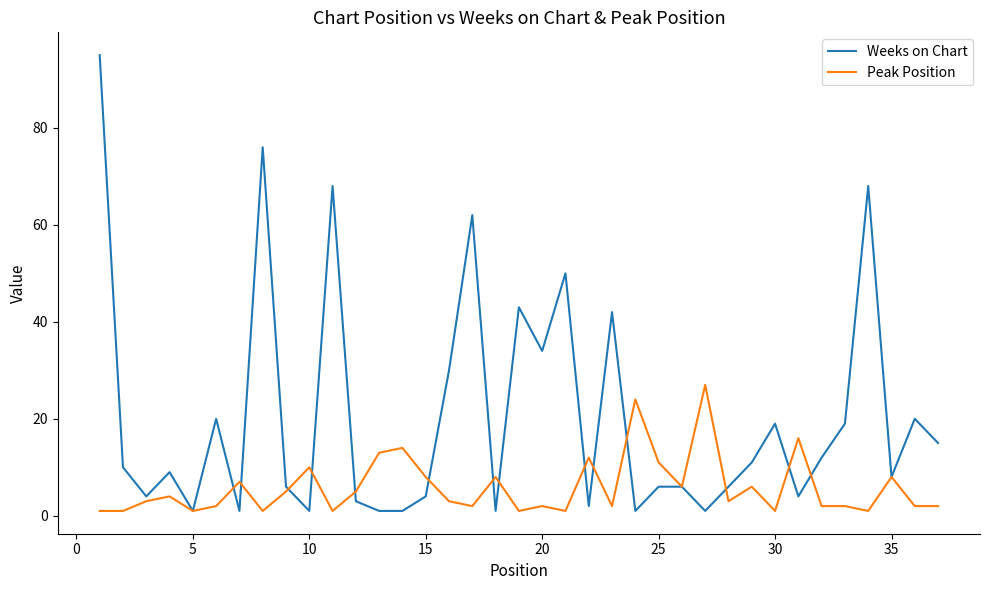

Reading left to right, what are all the values shown in this chart?

Weeks on Chart: 95	10	4	9	1	20	1	76	6	1	68	3	1	1	4	30	62	1	43	34	50	2	42	1	6	6	1	6	11	19	4	12	19	68	8	20	15
Peak Position: 1	1	3	4	1	2	7	1	5	10	1	5	13	14	8	3	2	8	1	2	1	12	2	24	11	6	27	3	6	1	16	2	2	1	8	2	2